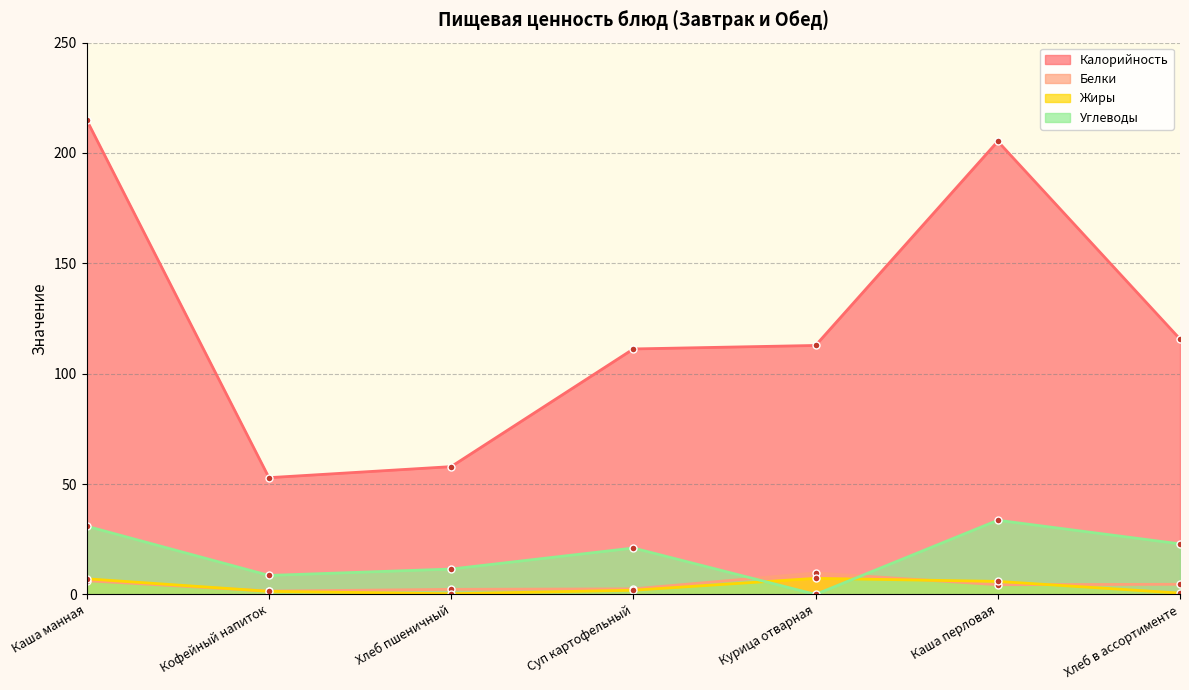

The value of Белки at Каша перловая is 4.4. True or false?

True